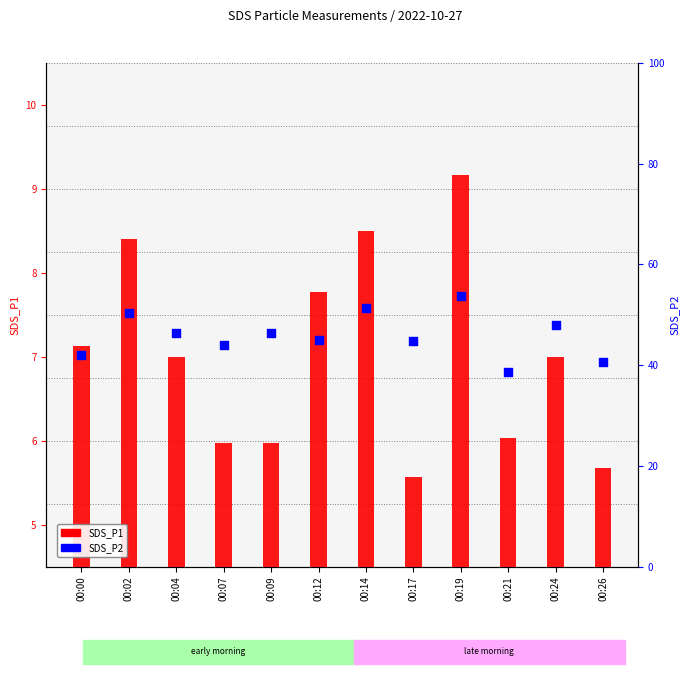

What are all the series names shown in the legend?

SDS_P1, SDS_P2